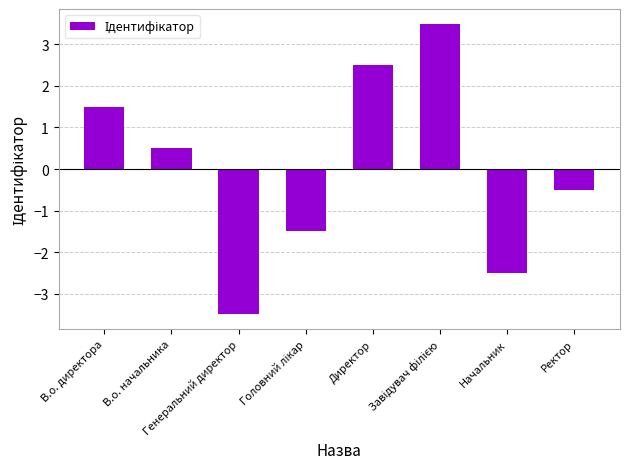

What is the difference between the maximum and minimum values?

7.0